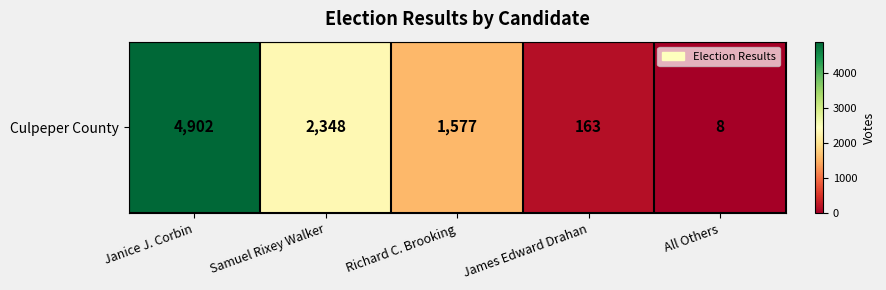

Approximately how many times larger is the value at Richard C. Brooking compared to Samuel Rixey Walker?

0.7